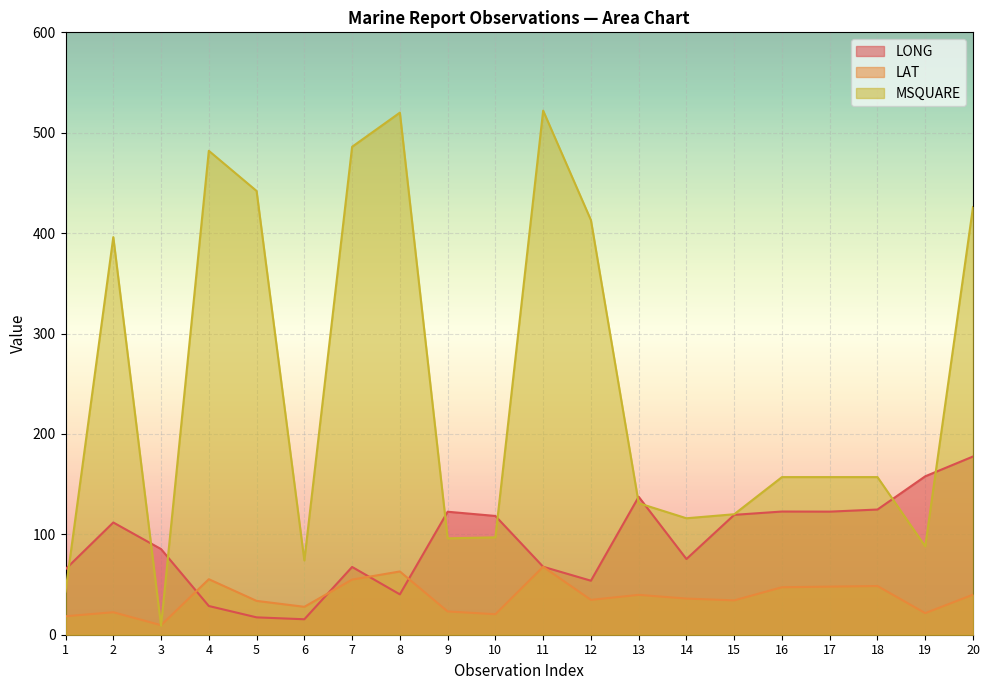

What are all the series names shown in the legend?

LONG, LAT, MSQUARE